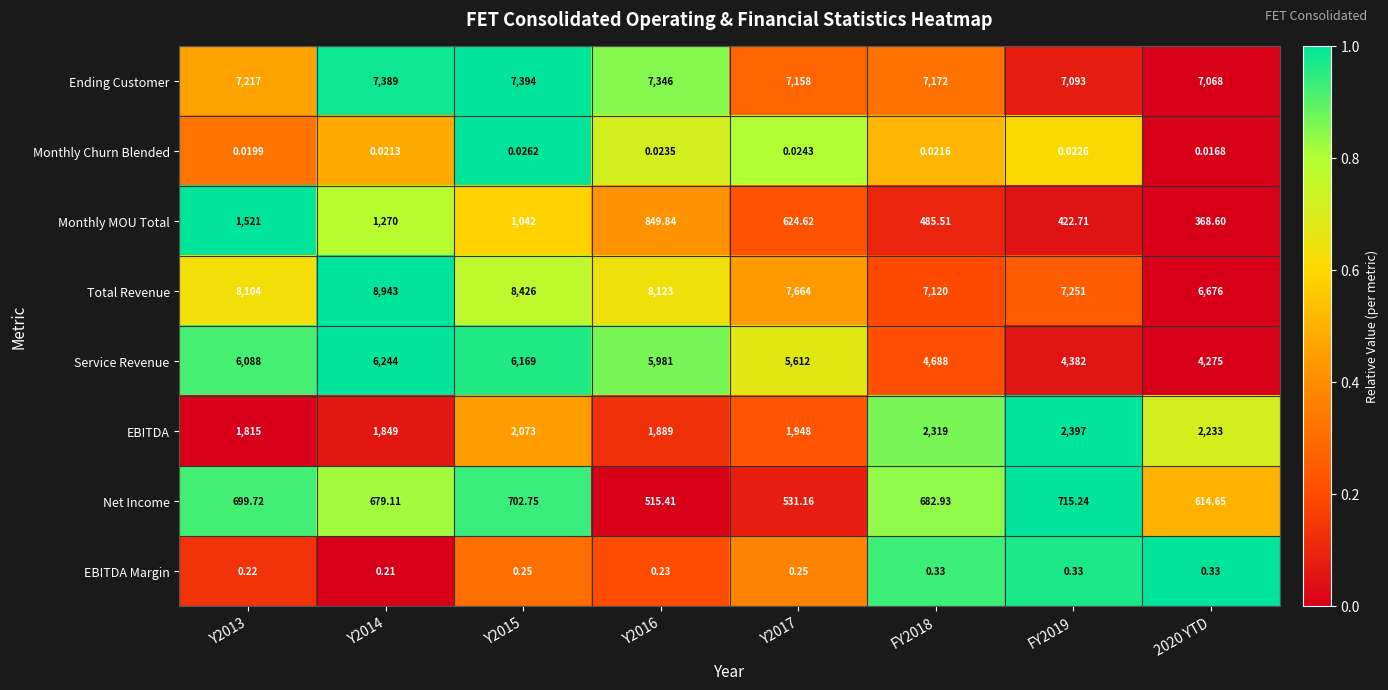

How many data points does each series have?

8